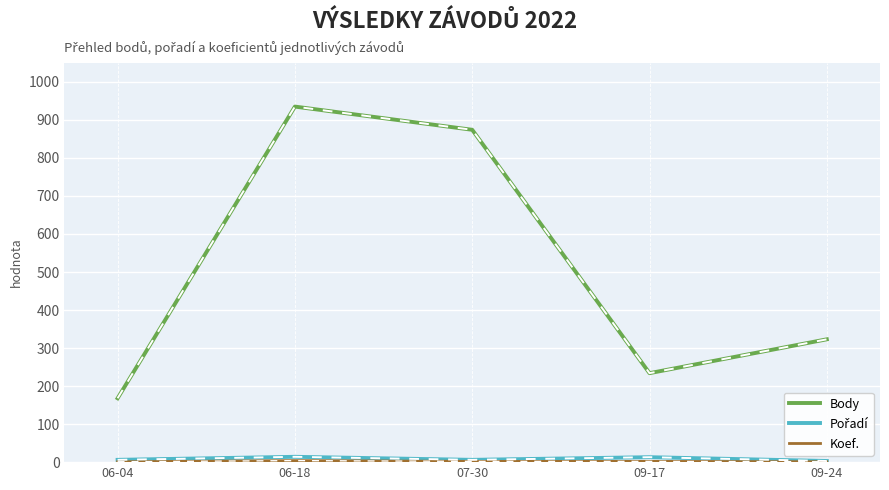

What is the maximum value shown in the chart?

935